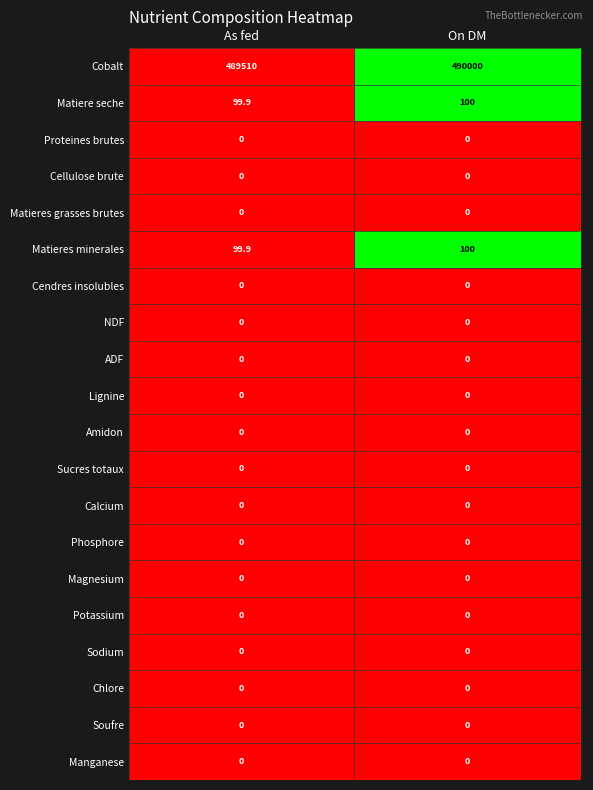

Is it true that Chlore equals 0.0 at As fed?

True